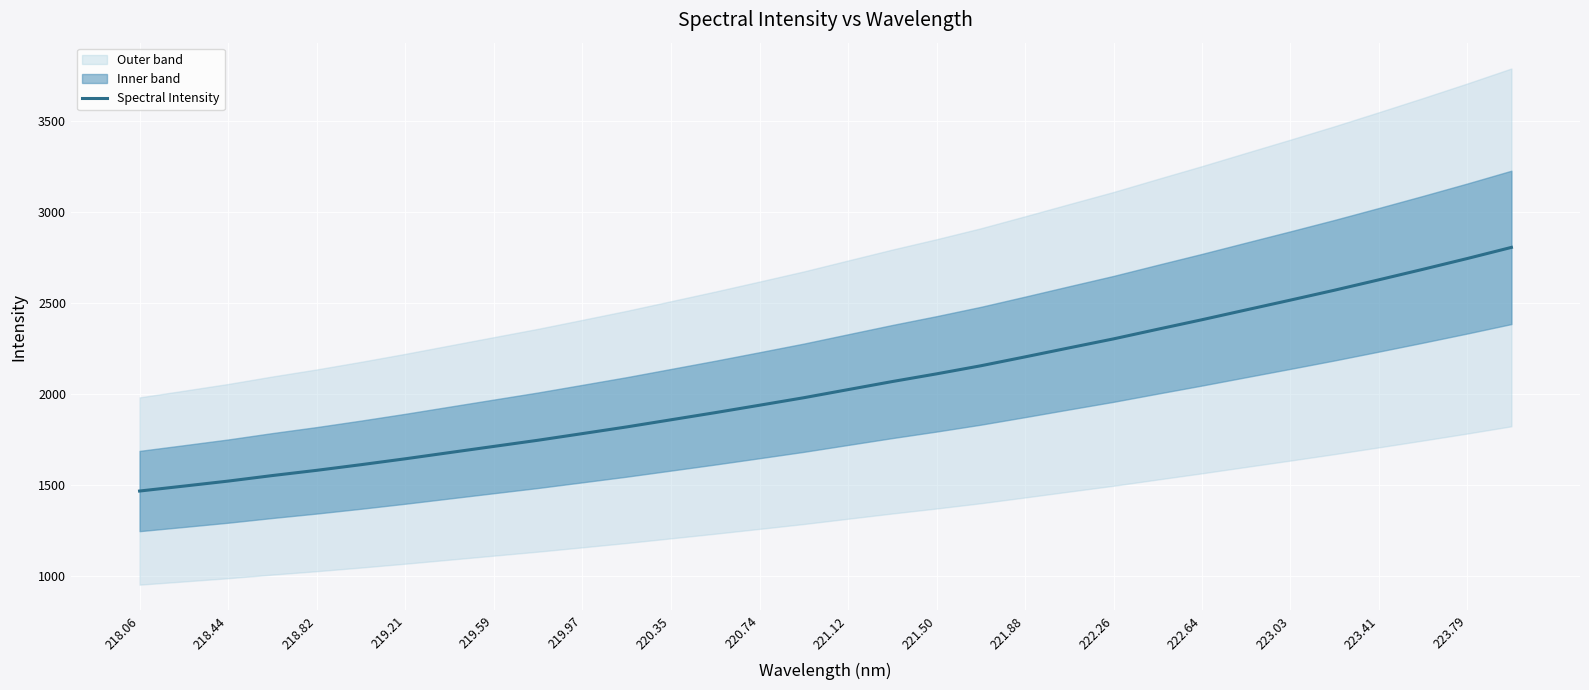

The Spectral Intensity series shows 2515.0 at 223.03. True or false?

True